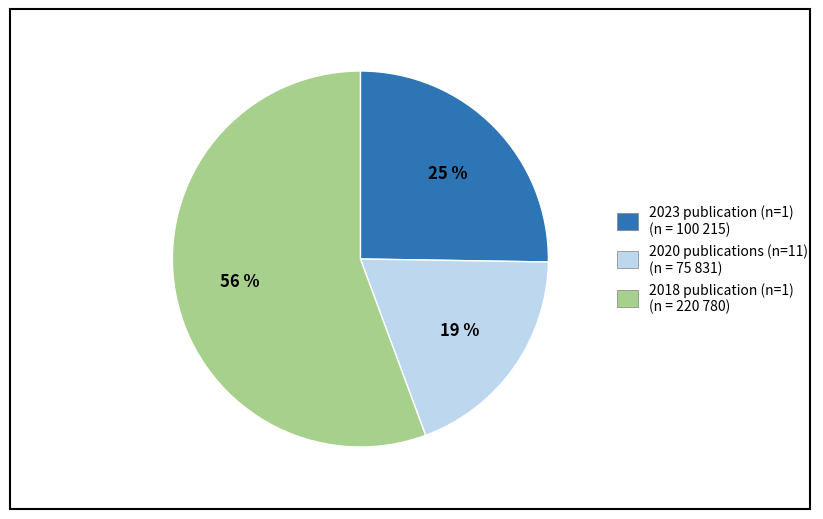

To the nearest percent, what is the difference between the largest and smallest slice percentages?

37%